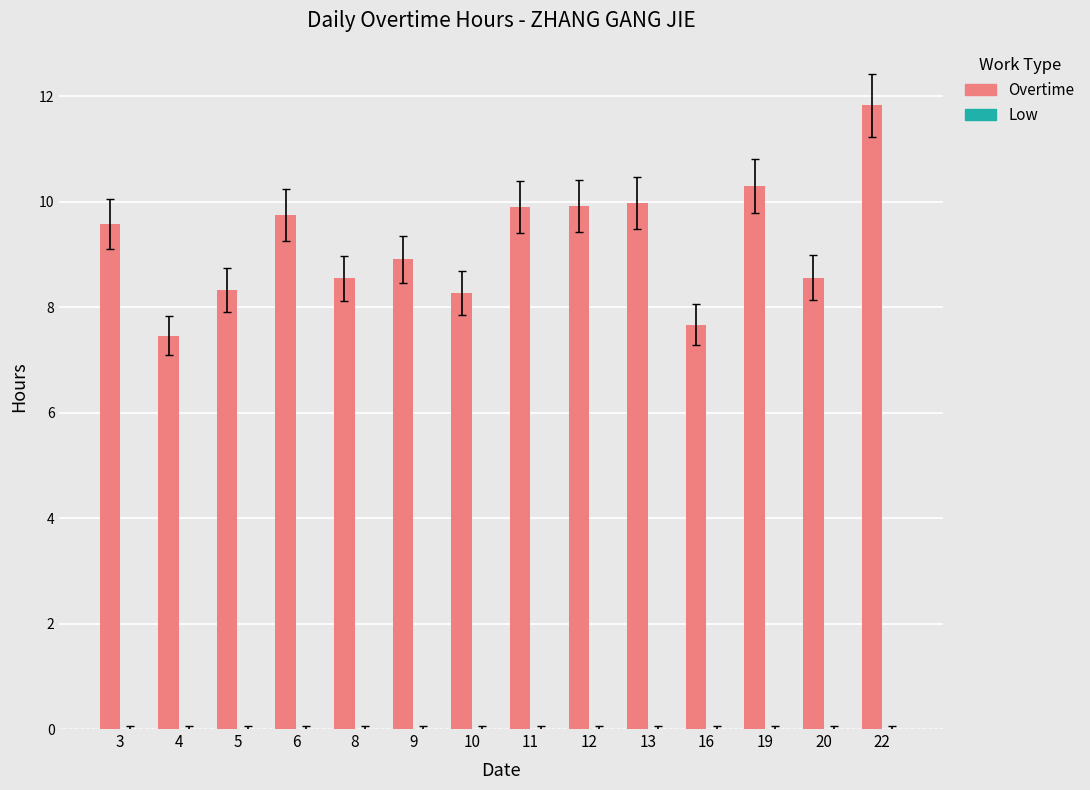

Which has a higher value, 4 or 19?

19